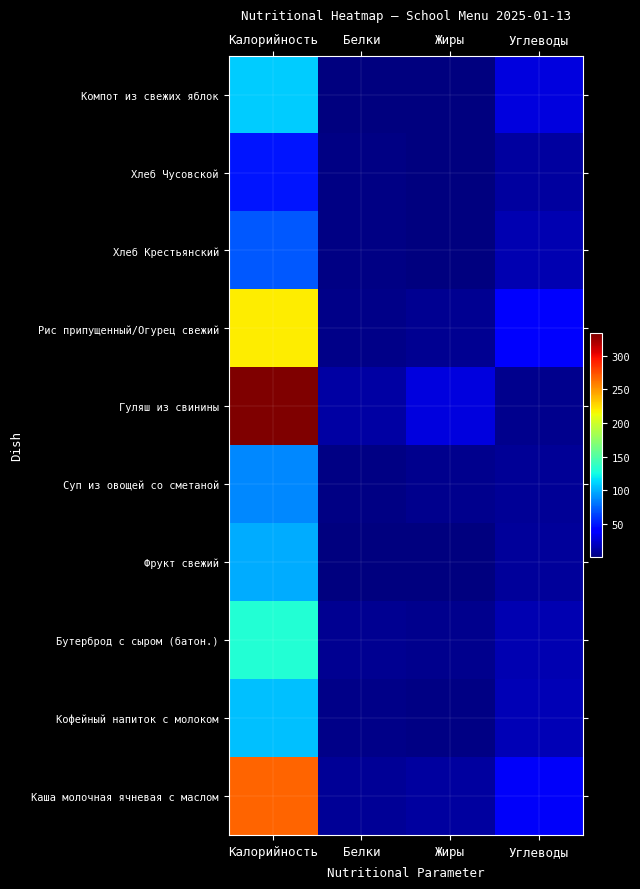

Reading right to left, transcribe all the data shown in this chart.

Каша молочная ячневая с маслом: Углеводы=36.3	Жиры=10.5	Белки=6.8	Калорийность=267.2
Кофейный напиток с молоком: Углеводы=16.5	Жиры=2.1	Белки=2.8	Калорийность=105.5
Бутерброд с сыром (батон.): Углеводы=15.2	Жиры=4.9	Белки=6.2	Калорийность=131.4
Фрукт свежий: Углеводы=8.1	Жиры=0.2	Белки=0.9	Калорийность=99.0
Суп из овощей со сметаной: Углеводы=7.7	Жиры=5.0	Белки=1.5	Калорийность=87.4
Гуляш из свинины: Углеводы=5.1	Жиры=28.2	Белки=10.9	Калорийность=333.6
Рис припущенный/Огурец свежий: Углеводы=37.6	Жиры=5.5	Белки=3.8	Калорийность=219.3
Хлеб Крестьянский: Углеводы=14.6	Жиры=0.2	Белки=2.3	Калорийность=71.4
Хлеб Чусовской: Углеводы=10.0	Жиры=0.2	Белки=1.5	Калорийность=49.6
Компот из свежих яблок: Углеводы=27.9	Жиры=0.2	Белки=0.2	Калорийность=109.0